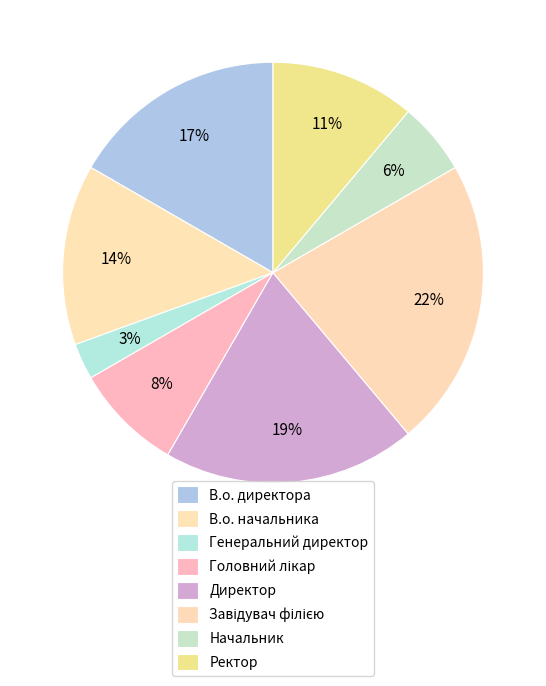

True or false: Директор accounts for 26% of the total.

False